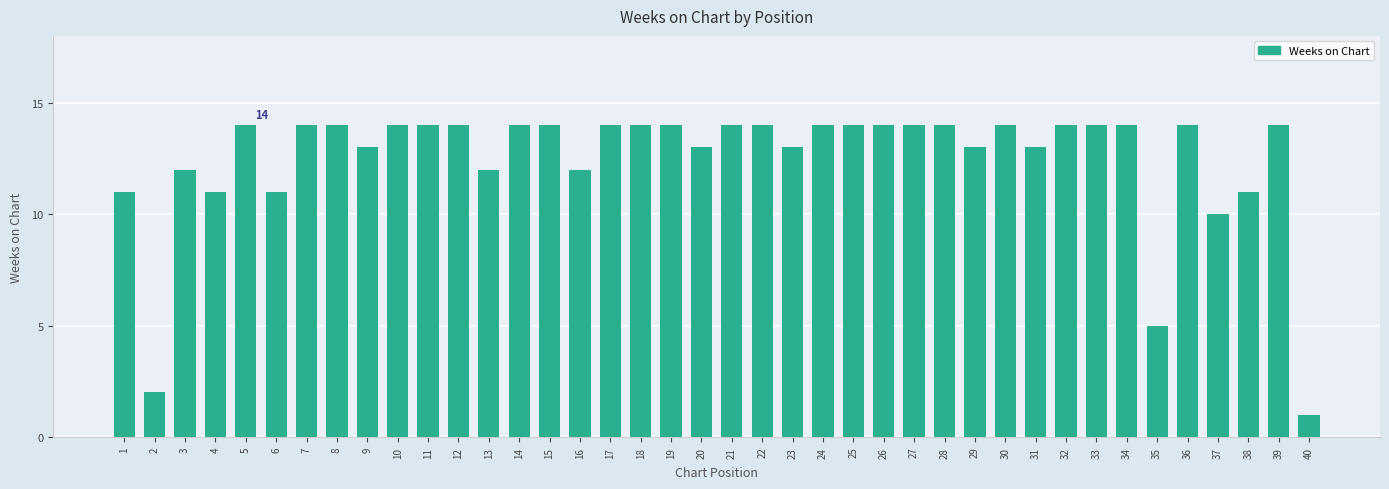

The value at 28 is 21. True or false?

False